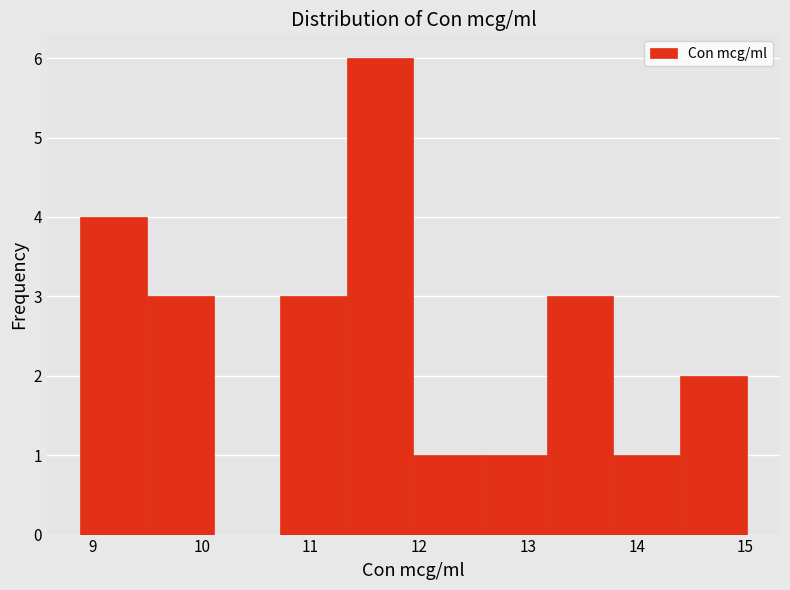

Over which range of the x-axis is the bar tallest?

11.3 to 11.9